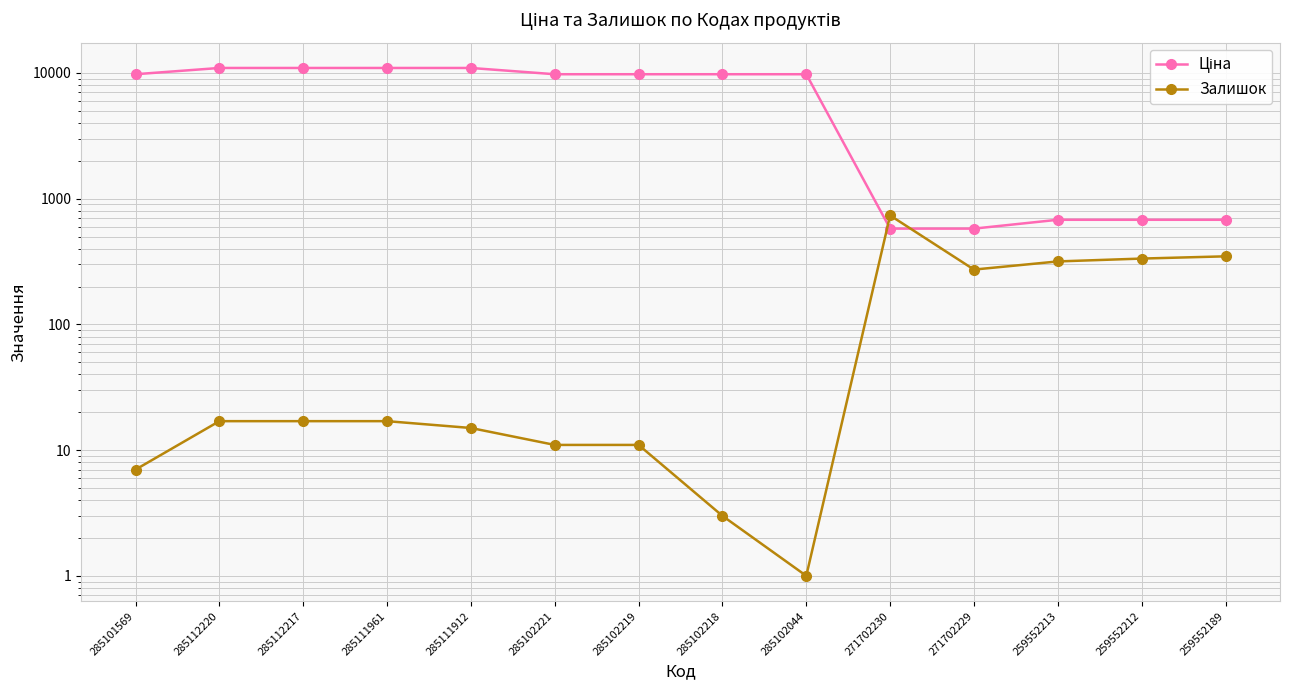

Does the chart display data point markers on the line(s)?

Yes